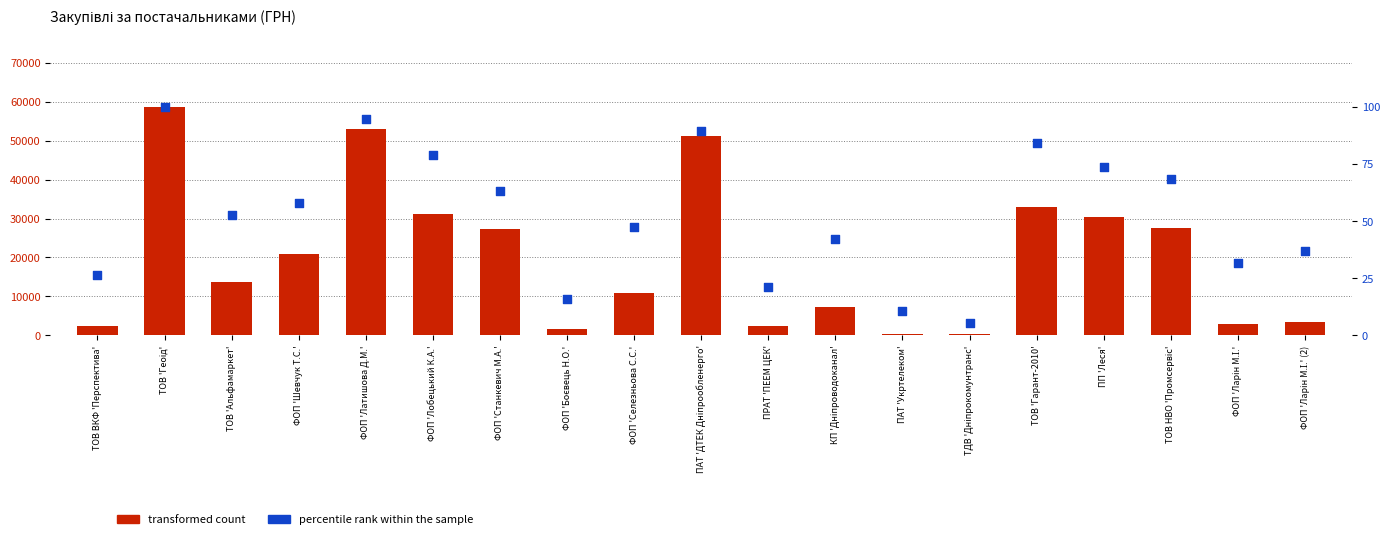

What are all the series names shown in the legend?

transformed count, percentile rank within the sample